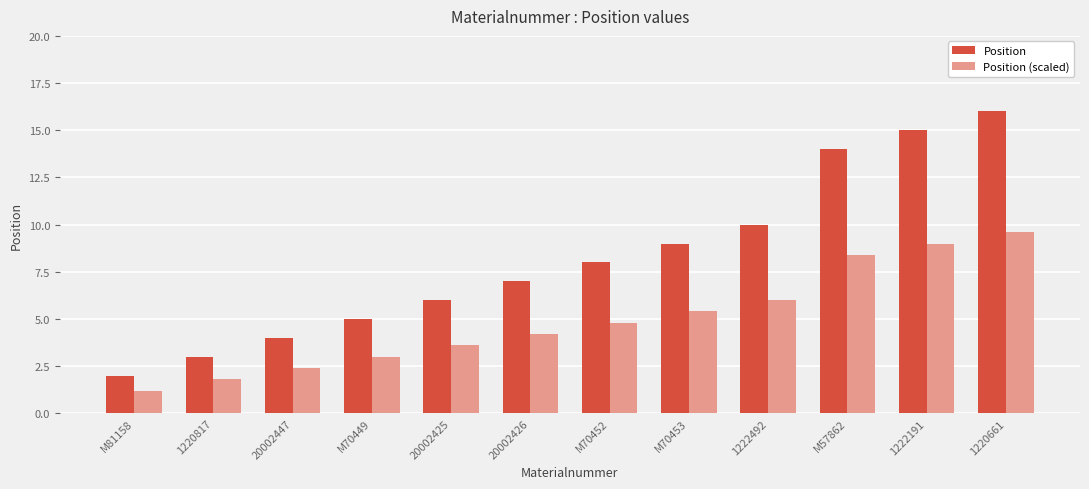

At which label does Position (scaled) first exceed 4?

20002426